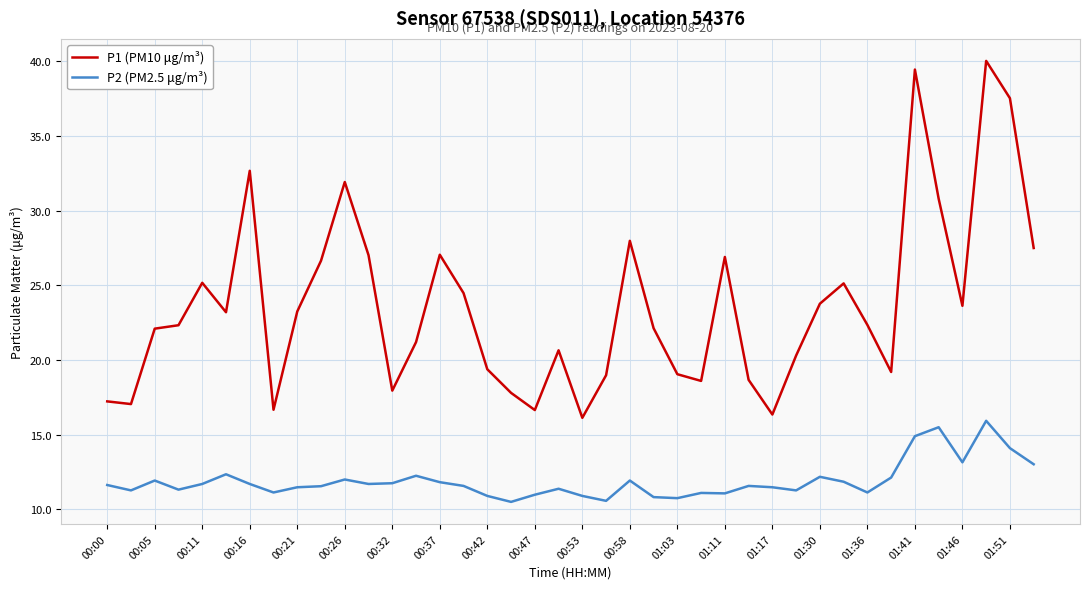

What is the maximum value shown in the chart?

40.0